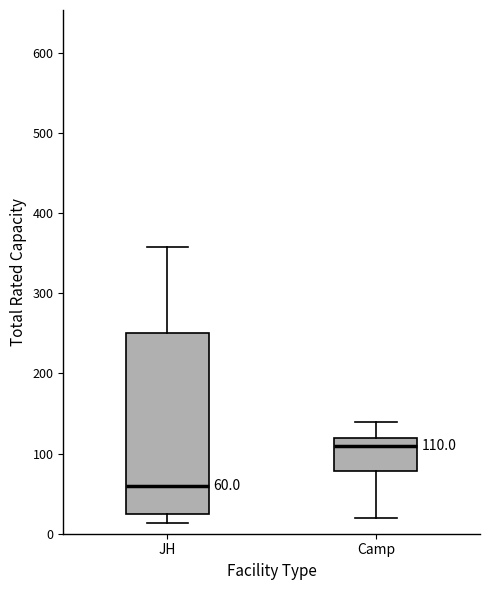

Which box is the tallest, from its lower edge to its upper edge?

JH